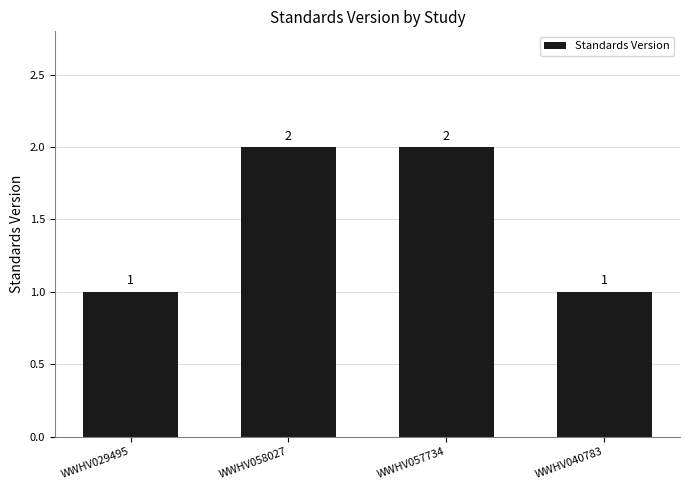

What is the value of the 3rd bar from the left?

2